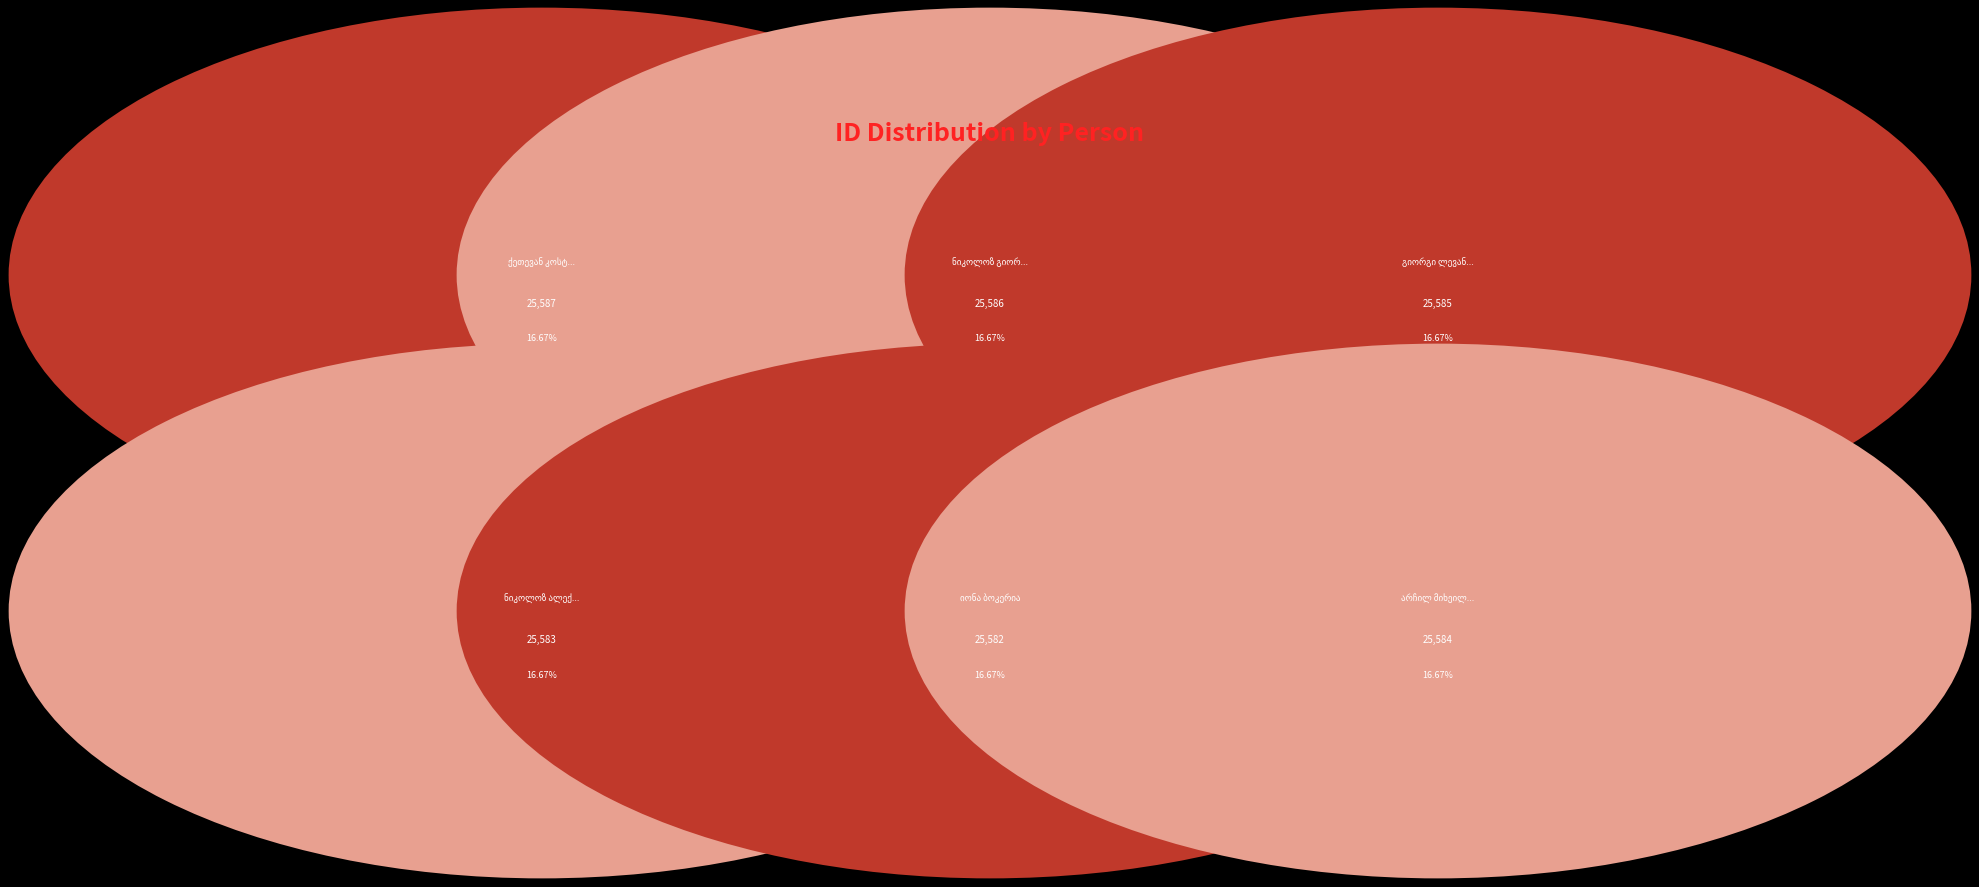

Is there any slice that represents more than half of the pie?

No